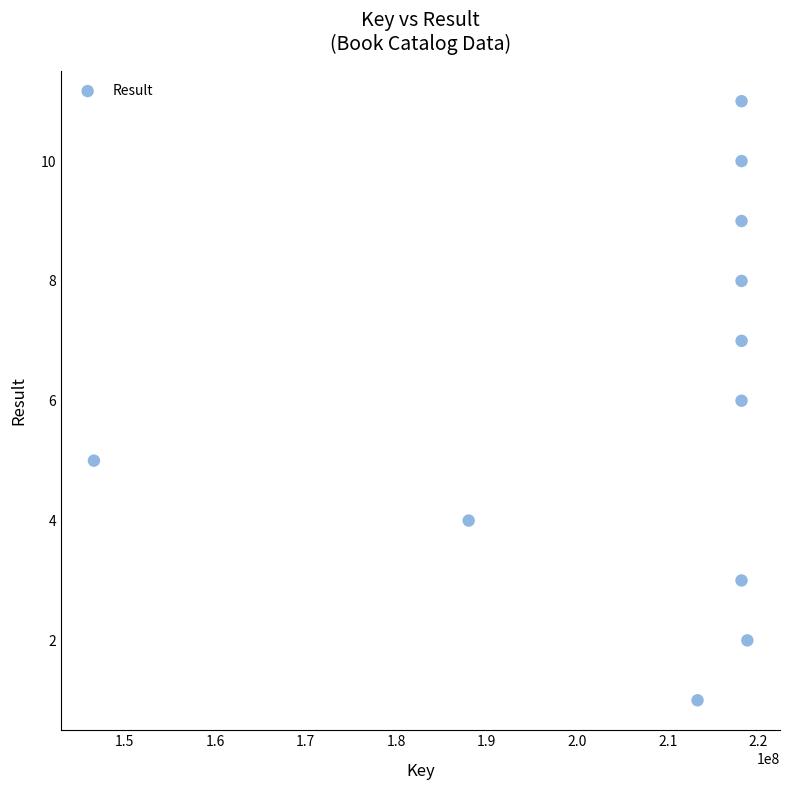

What is the range of Y values (max minus min)?

10